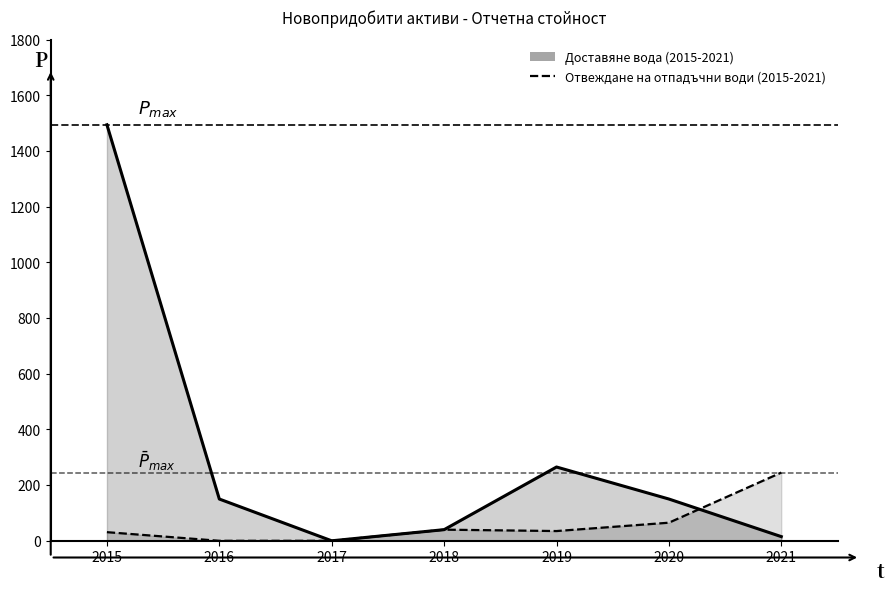

At which category is the sum across all series the highest?

2015